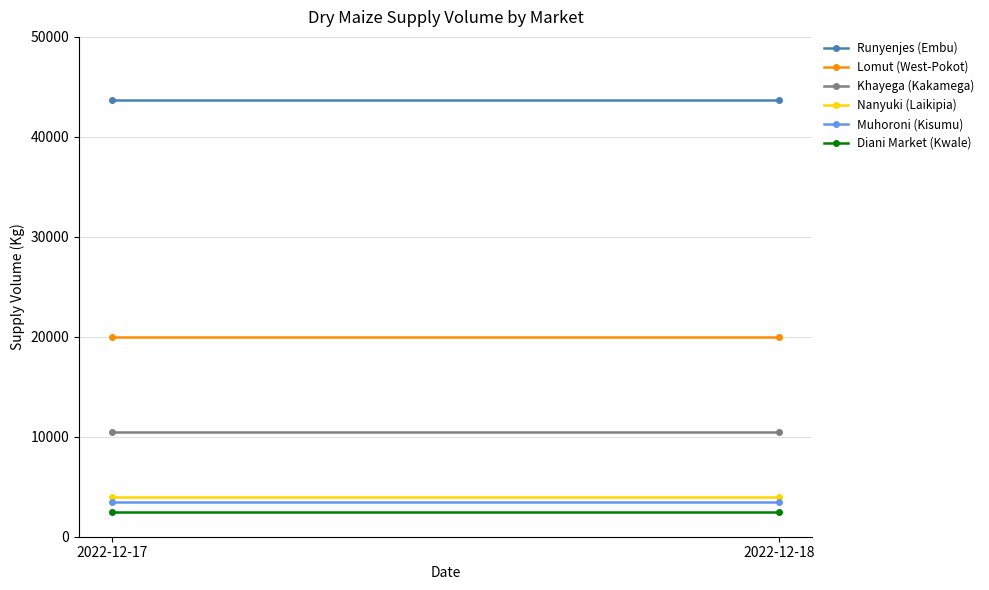

What is the spread (max minus min) of values at 2022-12-17?

41150